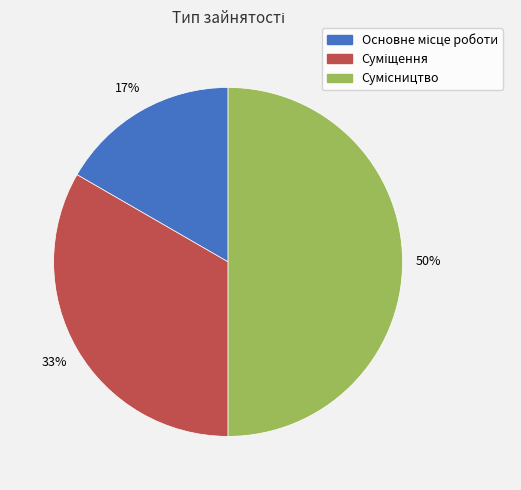

Count the number of slices in the pie.

3